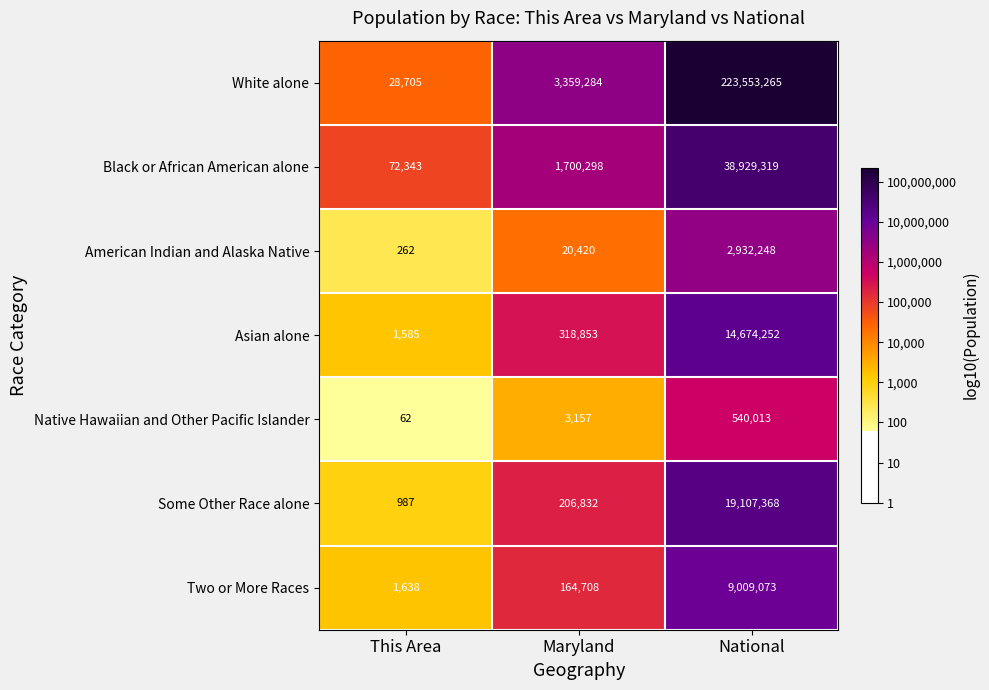

Which series has the largest range (max minus min)?

White alone